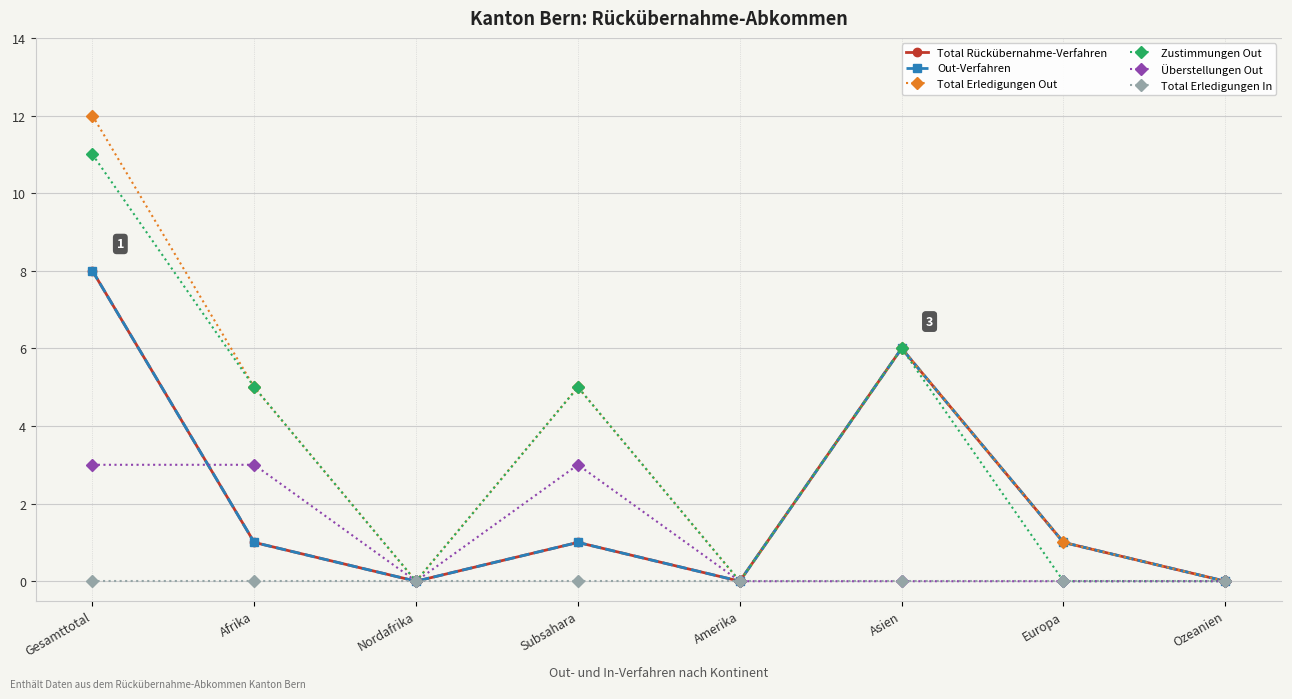

Does the chart have visible grid lines?

Yes